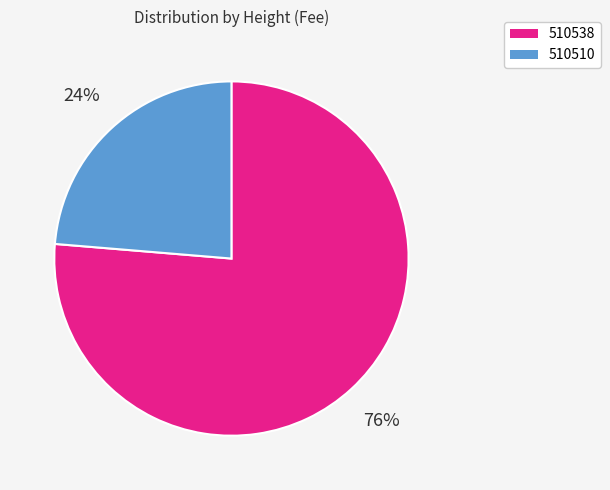

To the nearest percent, what is the combined percentage of 510510 and 510538?

100%